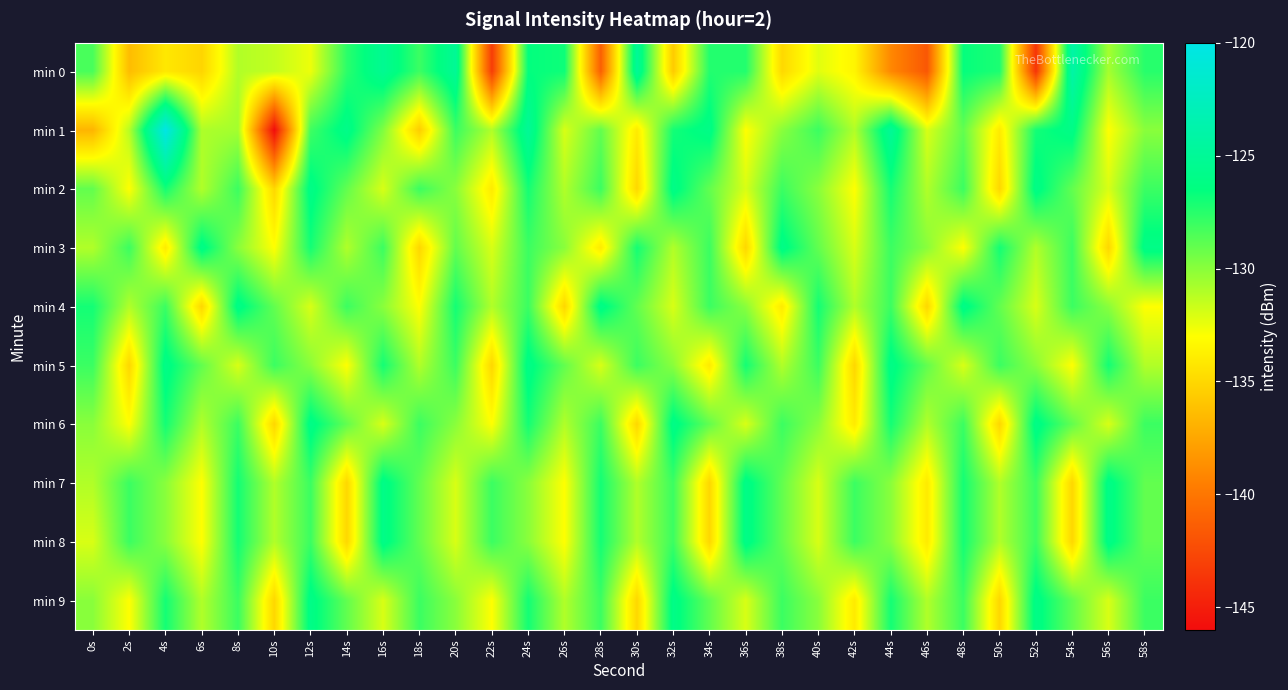

Reading left to right, transcribe all the data shown in this chart.

min 0: 0s=-128.4	2s=-136.3	4s=-134.1	6s=-135.1	8s=-131.0	10s=-131.5	12s=-132.5	14s=-127.6	16s=-125.3	18s=-128.0	20s=-125.1	22s=-143.2	24s=-126.6	26s=-126.8	28s=-141.3	30s=-124.9	32s=-135.6	34s=-127.4	36s=-127.4	38s=-134.9	40s=-132.2	42s=-133.5	44s=-139.0	46s=-141.7	48s=-126.6	50s=-127.2	52s=-143.7	54s=-124.0	56s=-130.7	58s=-127.5
min 1: 0s=-136.7	2s=-131.2	4s=-120.1	6s=-130.9	8s=-130.7	10s=-146.0	12s=-128.1	14s=-125.9	16s=-129.7	18s=-135.5	20s=-128.0	22s=-131.0	24s=-125.0	26s=-132.0	28s=-129.0	30s=-134.0	32s=-127.0	34s=-126.0	36s=-133.0	38s=-130.0	40s=-128.0	42s=-131.0	44s=-125.0	46s=-132.0	48s=-129.0	50s=-134.0	52s=-127.0	54s=-126.0	56s=-133.0	58s=-130.0
min 2: 0s=-129.0	2s=-133.0	4s=-127.0	6s=-131.0	8s=-128.0	10s=-135.0	12s=-126.0	14s=-129.0	16s=-132.0	18s=-128.0	20s=-130.0	22s=-134.0	24s=-127.0	26s=-131.0	28s=-128.0	30s=-135.0	32s=-126.0	34s=-129.0	36s=-132.0	38s=-128.0	40s=-130.0	42s=-133.0	44s=-127.0	46s=-131.0	48s=-128.0	50s=-135.0	52s=-126.0	54s=-129.0	56s=-132.0	58s=-128.0
min 3: 0s=-131.0	2s=-128.0	4s=-134.0	6s=-126.0	8s=-130.0	10s=-133.0	12s=-127.0	14s=-131.0	16s=-128.0	18s=-135.0	20s=-129.0	22s=-132.0	24s=-128.0	26s=-130.0	28s=-134.0	30s=-127.0	32s=-131.0	34s=-128.0	36s=-135.0	38s=-126.0	40s=-129.0	42s=-132.0	44s=-128.0	46s=-130.0	48s=-133.0	50s=-127.0	52s=-131.0	54s=-128.0	56s=-135.0	58s=-126.0
min 4: 0s=-127.0	2s=-131.0	4s=-128.0	6s=-135.0	8s=-126.0	10s=-129.0	12s=-132.0	14s=-128.0	16s=-130.0	18s=-133.0	20s=-127.0	22s=-131.0	24s=-128.0	26s=-135.0	28s=-126.0	30s=-129.0	32s=-132.0	34s=-128.0	36s=-130.0	38s=-134.0	40s=-127.0	42s=-131.0	44s=-128.0	46s=-135.0	48s=-126.0	50s=-129.0	52s=-132.0	54s=-128.0	56s=-130.0	58s=-133.0
min 5: 0s=-128.0	2s=-135.0	4s=-126.0	6s=-129.0	8s=-132.0	10s=-128.0	12s=-130.0	14s=-133.0	16s=-127.0	18s=-131.0	20s=-128.0	22s=-135.0	24s=-126.0	26s=-129.0	28s=-132.0	30s=-128.0	32s=-130.0	34s=-134.0	36s=-127.0	38s=-131.0	40s=-128.0	42s=-135.0	44s=-126.0	46s=-129.0	48s=-132.0	50s=-128.0	52s=-130.0	54s=-133.0	56s=-127.0	58s=-131.0
min 6: 0s=-130.0	2s=-133.0	4s=-127.0	6s=-131.0	8s=-128.0	10s=-135.0	12s=-126.0	14s=-129.0	16s=-132.0	18s=-128.0	20s=-130.0	22s=-133.0	24s=-127.0	26s=-131.0	28s=-128.0	30s=-135.0	32s=-126.0	34s=-129.0	36s=-132.0	38s=-128.0	40s=-130.0	42s=-134.0	44s=-127.0	46s=-131.0	48s=-128.0	50s=-135.0	52s=-126.0	54s=-129.0	56s=-132.0	58s=-128.0
min 7: 0s=-131.0	2s=-128.0	4s=-130.0	6s=-133.0	8s=-127.0	10s=-131.0	12s=-128.0	14s=-135.0	16s=-126.0	18s=-129.0	20s=-132.0	22s=-128.0	24s=-130.0	26s=-133.0	28s=-127.0	30s=-131.0	32s=-128.0	34s=-135.0	36s=-126.0	38s=-129.0	40s=-132.0	42s=-128.0	44s=-130.0	46s=-134.0	48s=-127.0	50s=-131.0	52s=-128.0	54s=-135.0	56s=-126.0	58s=-129.0
min 8: 0s=-132.0	2s=-128.0	4s=-130.0	6s=-133.0	8s=-127.0	10s=-131.0	12s=-128.0	14s=-135.0	16s=-126.0	18s=-129.0	20s=-132.0	22s=-128.0	24s=-130.0	26s=-133.0	28s=-127.0	30s=-131.0	32s=-128.0	34s=-135.0	36s=-126.0	38s=-129.0	40s=-132.0	42s=-128.0	44s=-130.0	46s=-134.0	48s=-127.0	50s=-131.0	52s=-128.0	54s=-135.0	56s=-126.0	58s=-129.0
min 9: 0s=-130.0	2s=-133.0	4s=-127.0	6s=-131.0	8s=-128.0	10s=-135.0	12s=-126.0	14s=-129.0	16s=-132.0	18s=-128.0	20s=-130.0	22s=-133.0	24s=-127.0	26s=-131.0	28s=-128.0	30s=-135.0	32s=-126.0	34s=-129.0	36s=-132.0	38s=-128.0	40s=-130.0	42s=-134.0	44s=-127.0	46s=-131.0	48s=-128.0	50s=-135.0	52s=-126.0	54s=-129.0	56s=-132.0	58s=-128.0